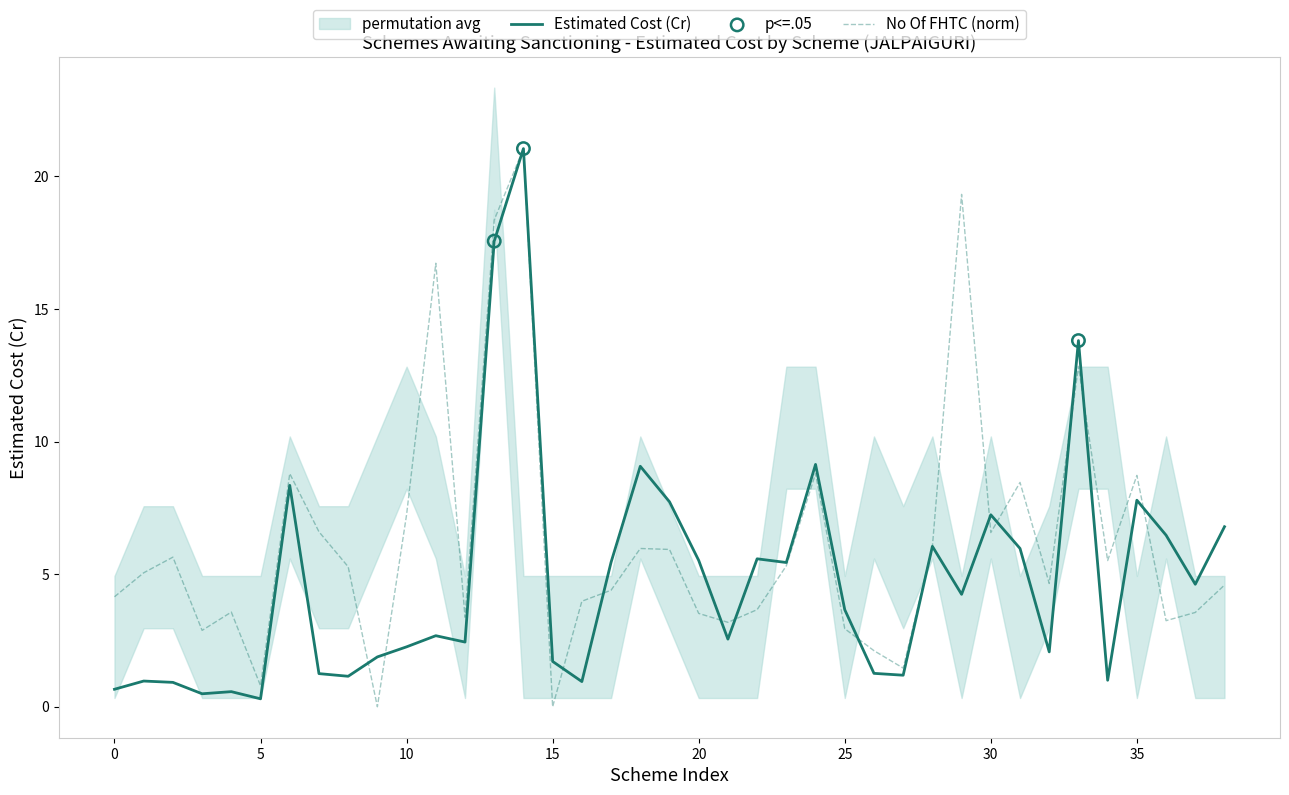

Is it true that No Of FHTC (norm) equals 0.9 at 25?

False